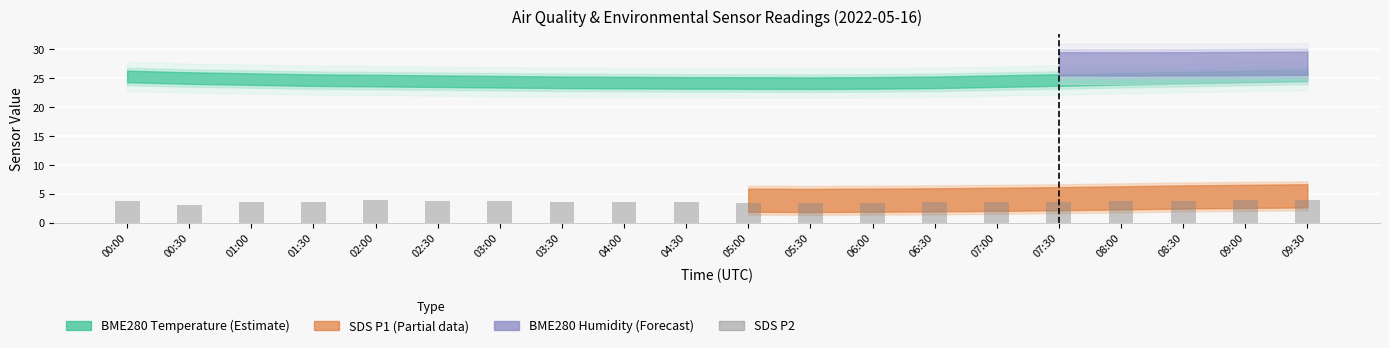

List the labels in order of value, largest first.

09:30, 02:00, 09:00, 00:00, 02:30, 08:30, 03:00, 08:00, 01:30, 03:30, 07:30, 01:00, 04:00, 07:00, 04:30, 06:30, 05:00, 06:00, 05:30, 00:30